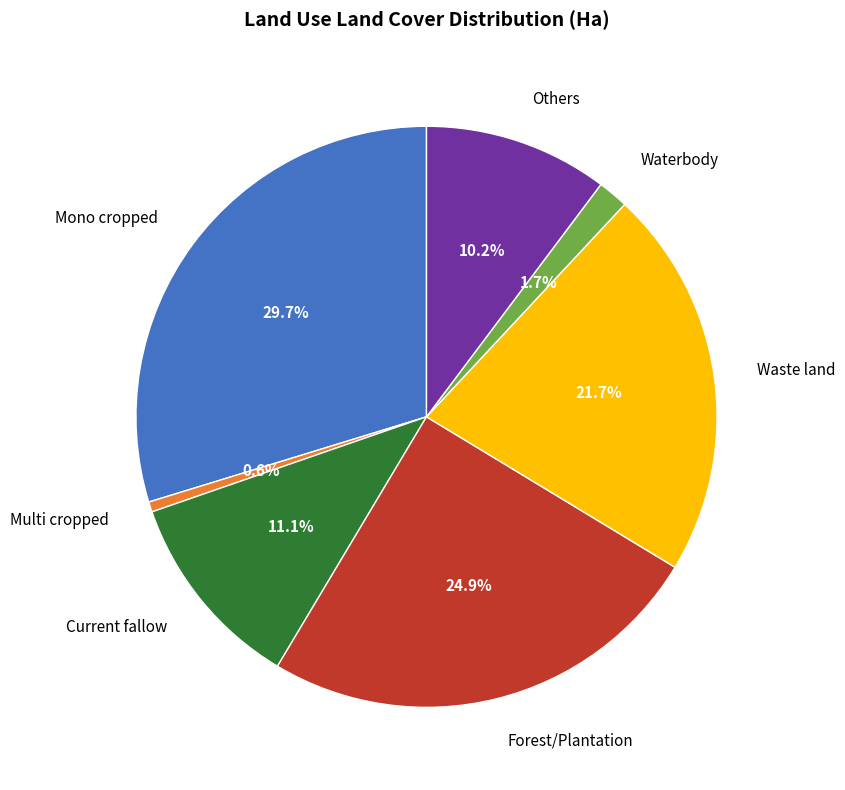

To the nearest percent, what is the average slice percentage?

14%